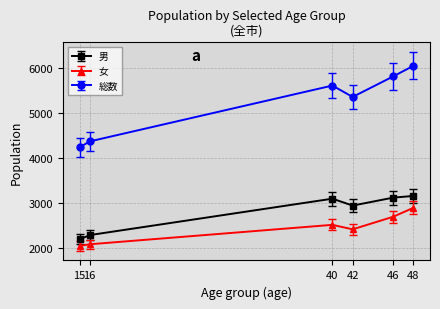

The value of 総数 at 16 is 4368. True or false?

True